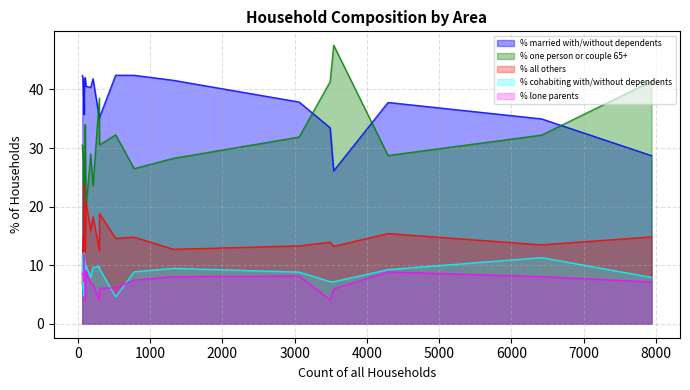

What is the label of the 20th point from the right?

Rampisham & Wraxall